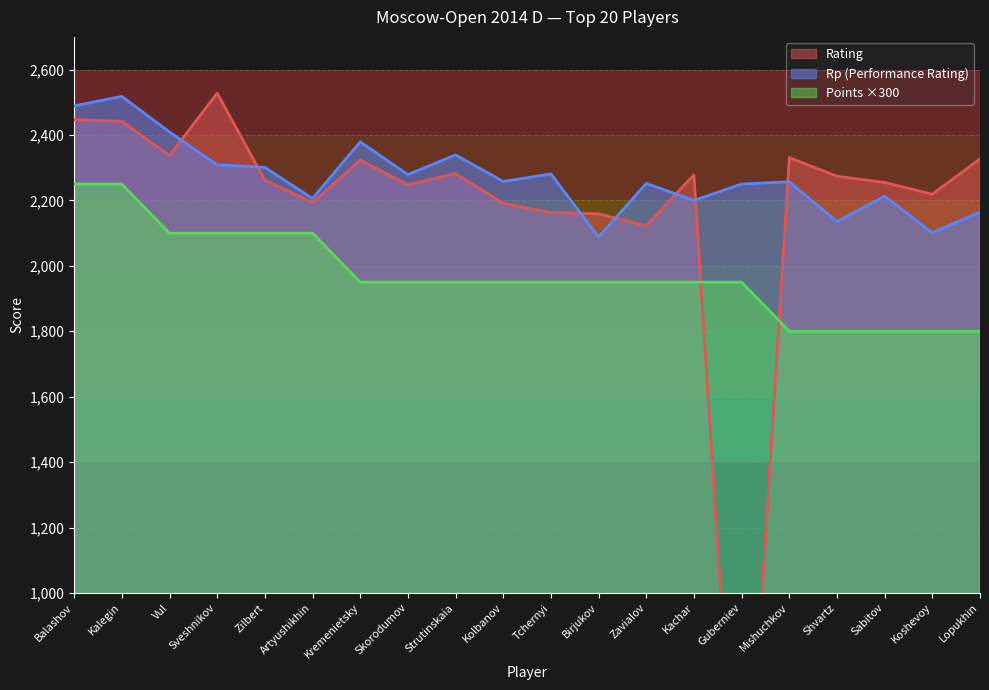

The value of Rating at Vul is 2337. True or false?

True